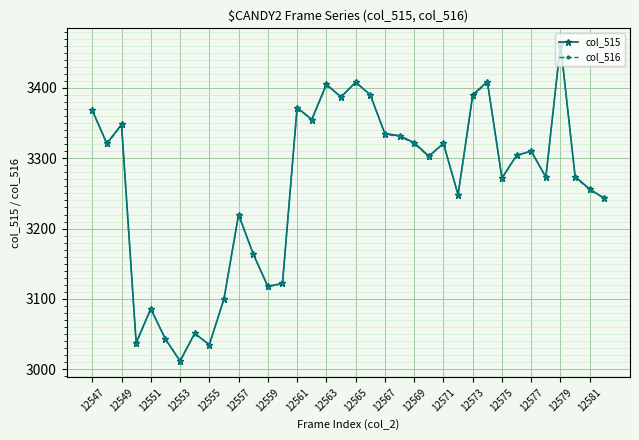

What is the value of the col_515 point at the 30th from the left?

3304